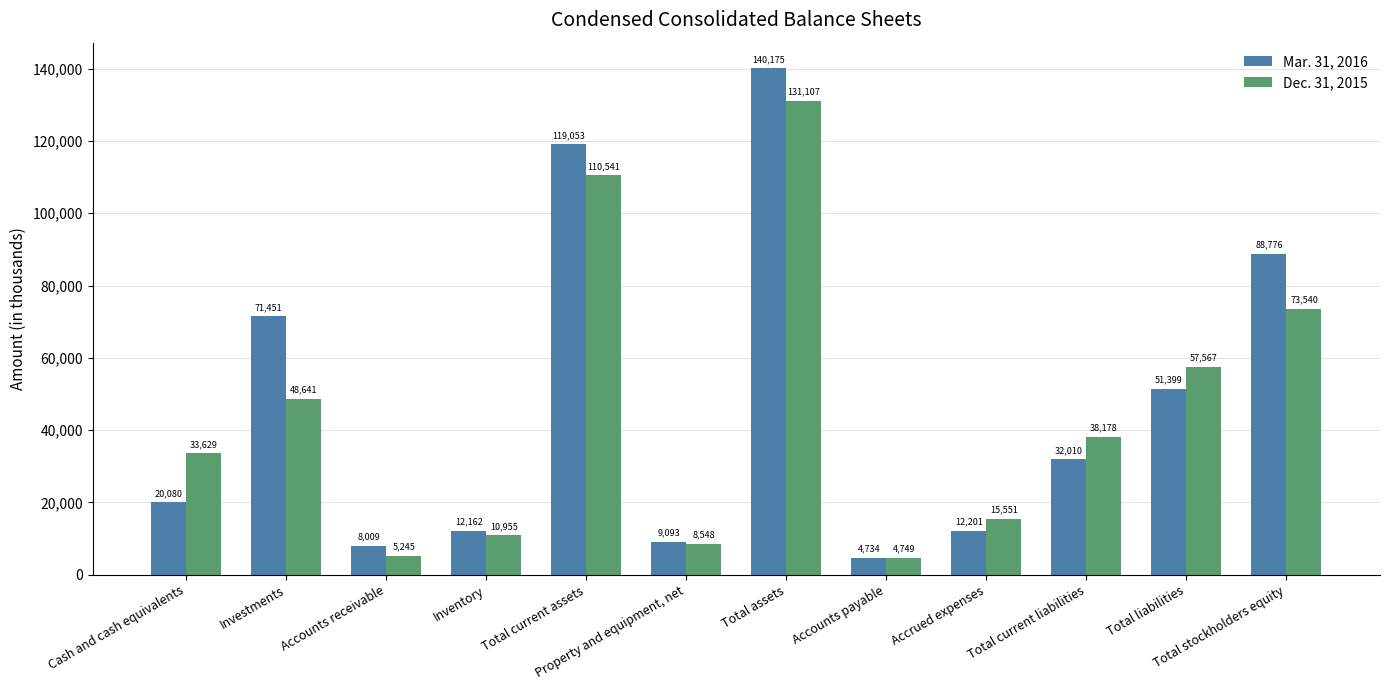

How many bars are there in total?

24